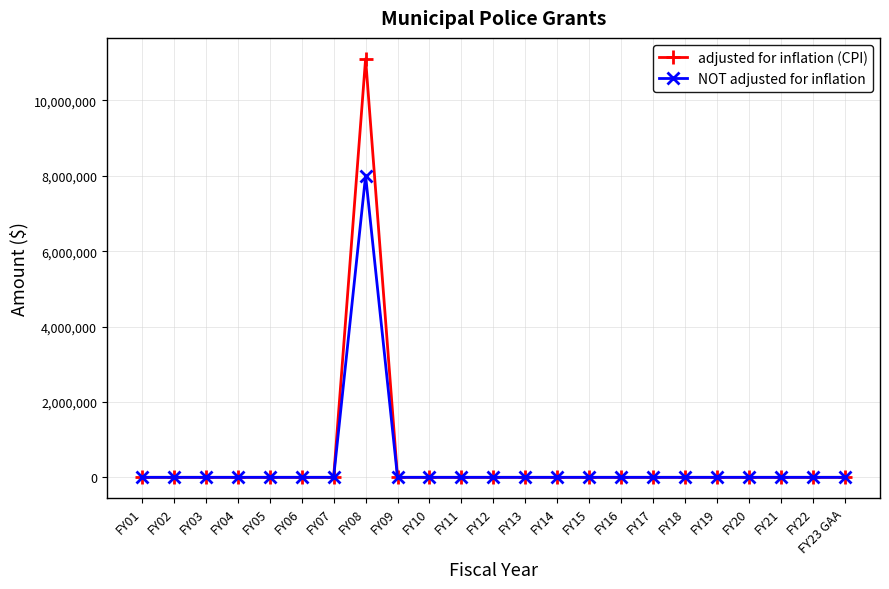

At FY08, list the series in order from largest to smallest.

adjusted for inflation (CPI), NOT adjusted for inflation